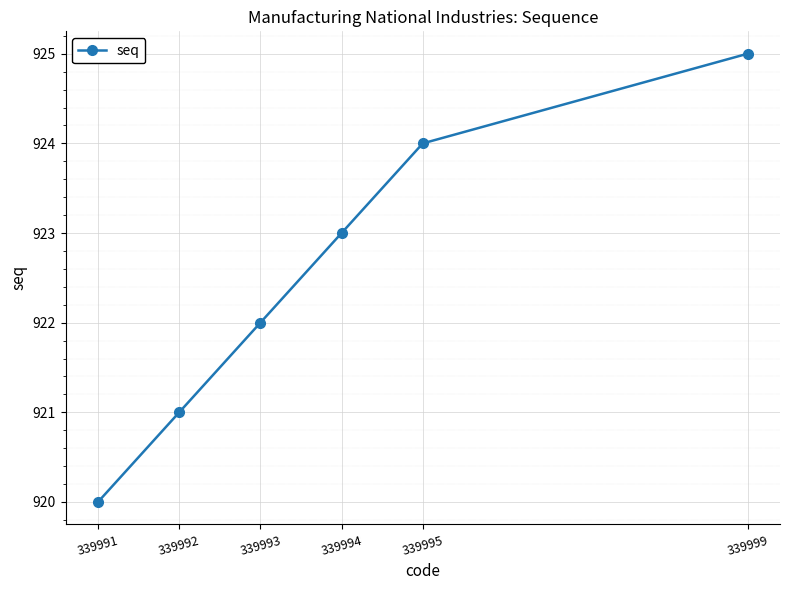

What is the difference between the maximum and minimum values?

5